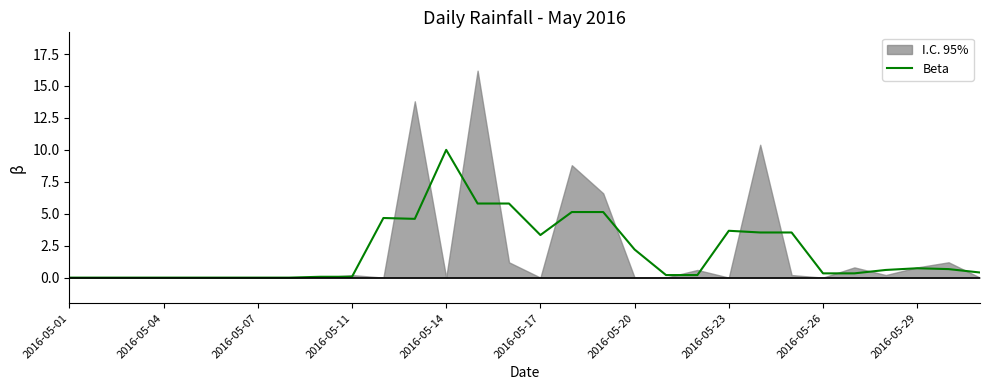

How many lines are shown in the chart?

1